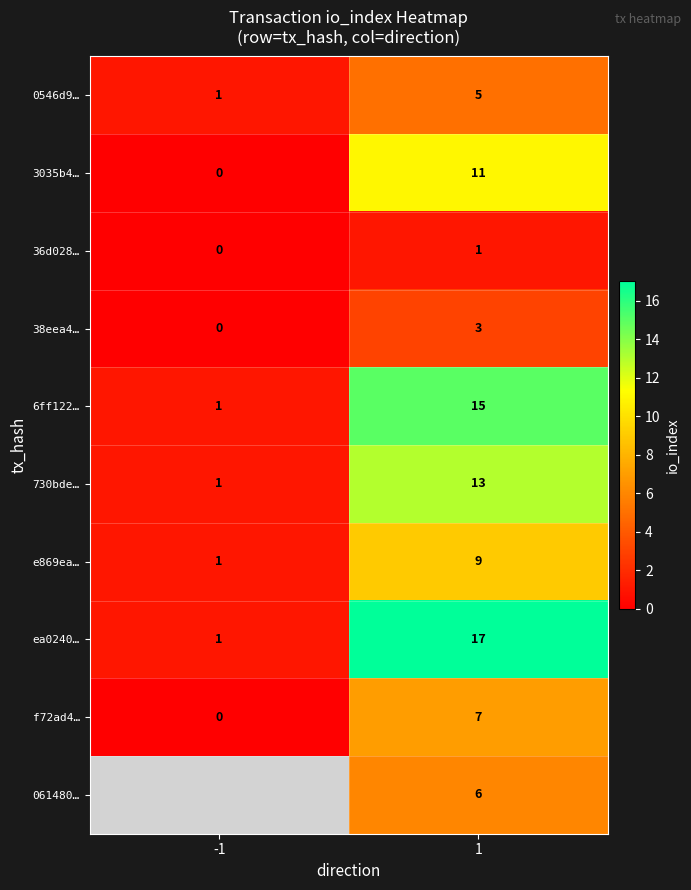

Rank the series at 1 from highest to lowest value.

ea0240…, 6ff122…, 730bde…, 3035b4…, e869ea…, f72ad4…, 061480…, 0546d9…, 38eea4…, 36d028…